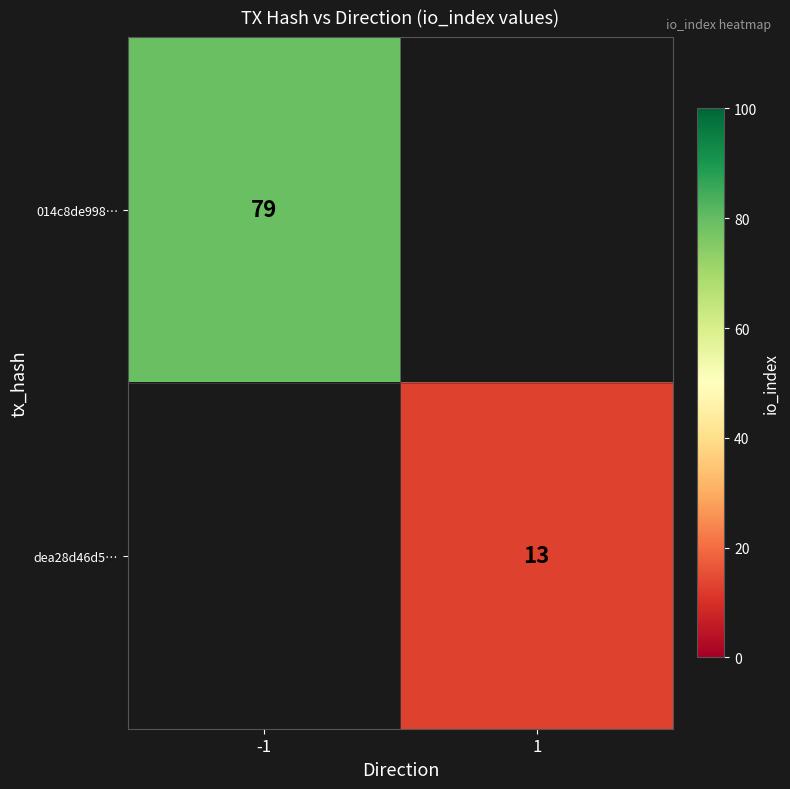

The value of dea28d46d5… at 1 is 13. True or false?

True